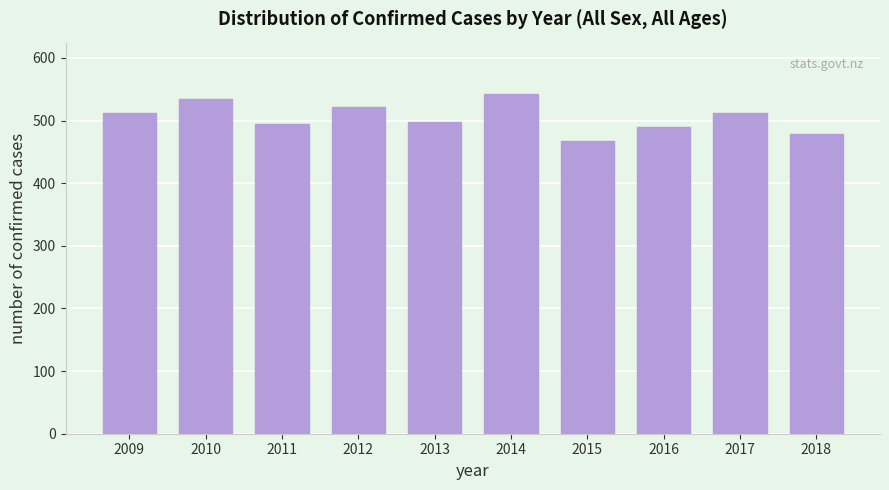

Reading left to right, list all the values displayed in this chart.

512	534	495	521	498	543	467	489	512	478